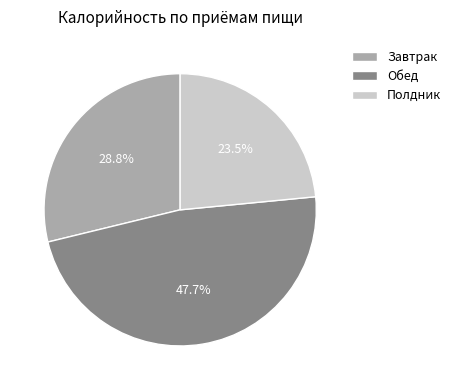

Is there a majority slice in this chart?

No